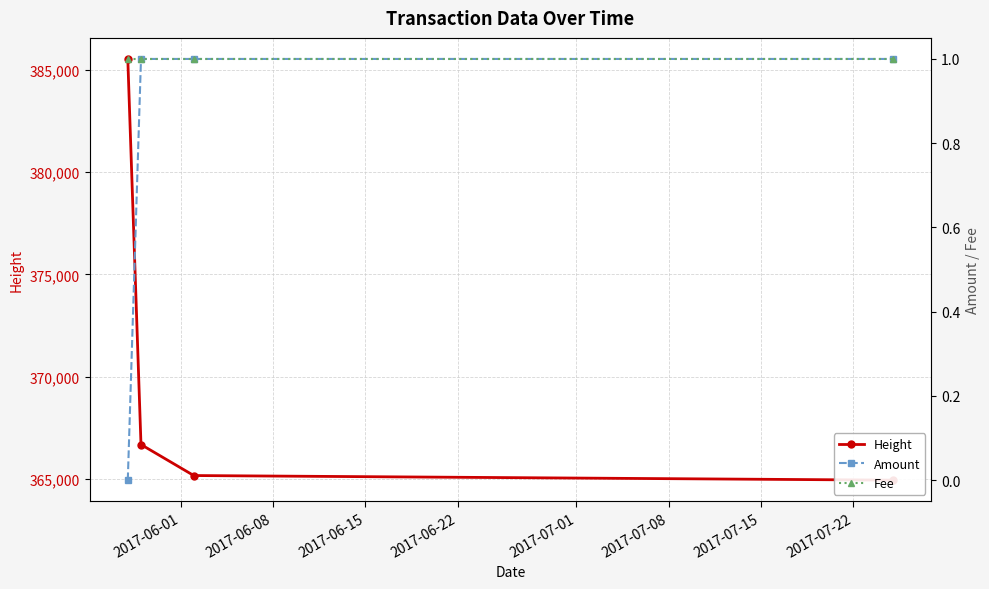

True or false: Height and Amount cross at least once.

False